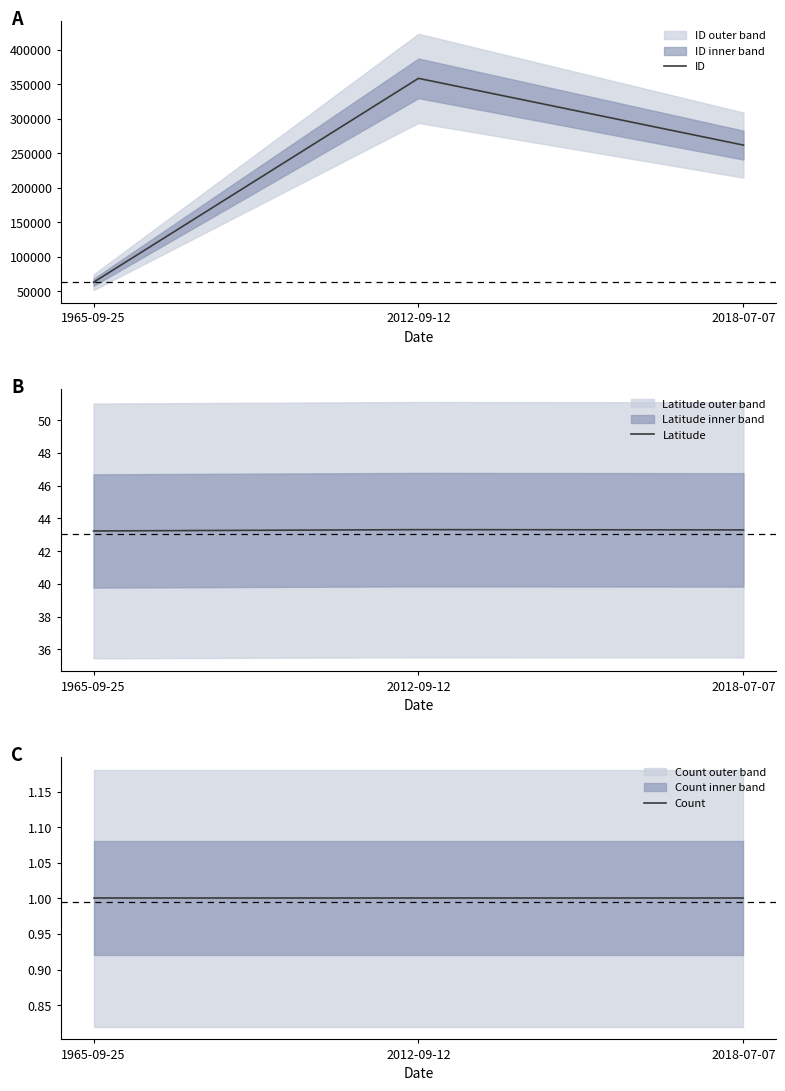

Reading left to right, list all the values displayed in this chart.

ID: 63309.0	358913.0	262153.0
Latitude: 43.2	43.3	43.3
Count: 1.0	1.0	1.0